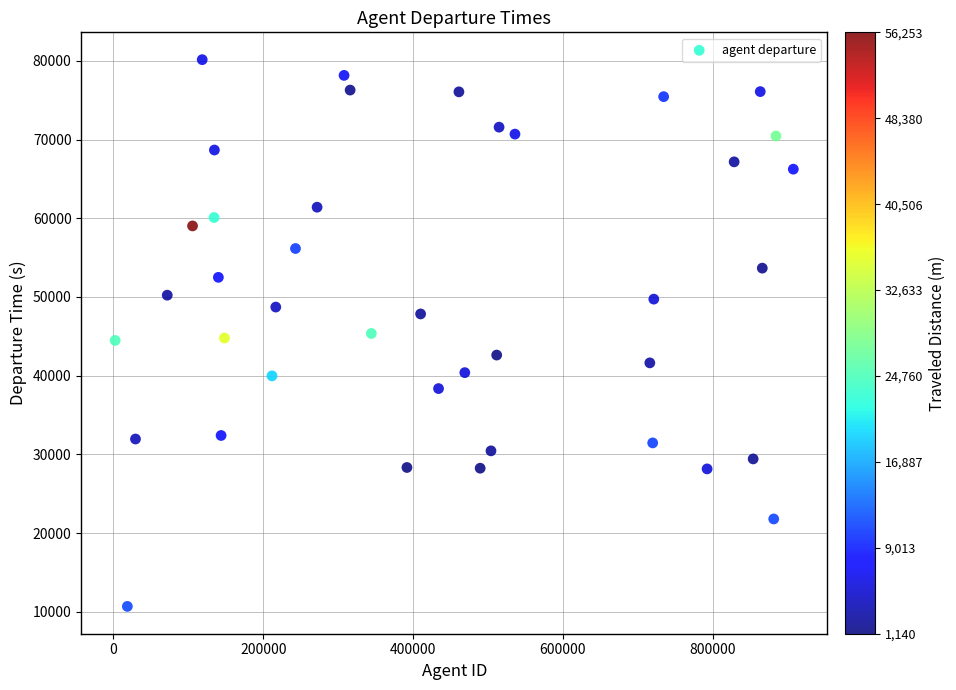

What is the range of X values (max minus min)?

905194